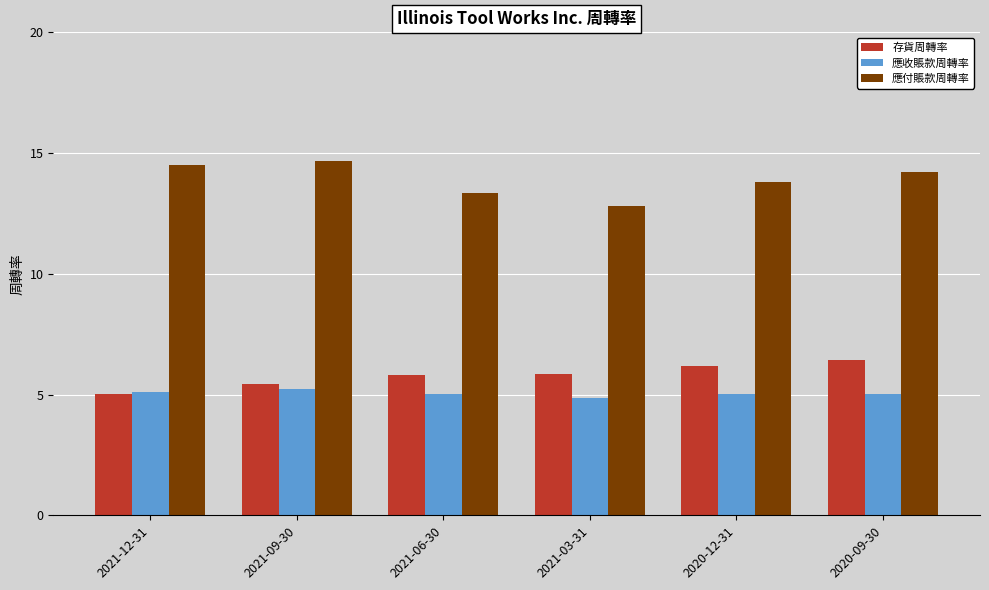

What is the label of the 4th bar from the right?

2021-06-30